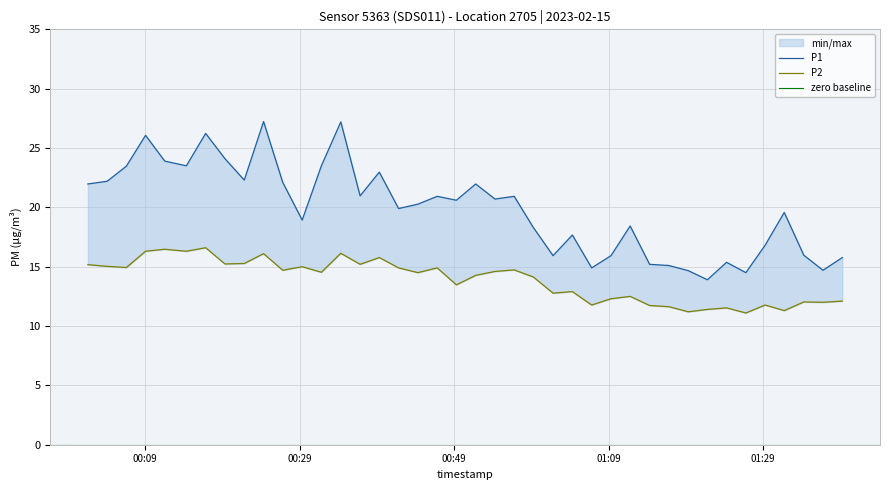

How many lines are shown in the chart?

2